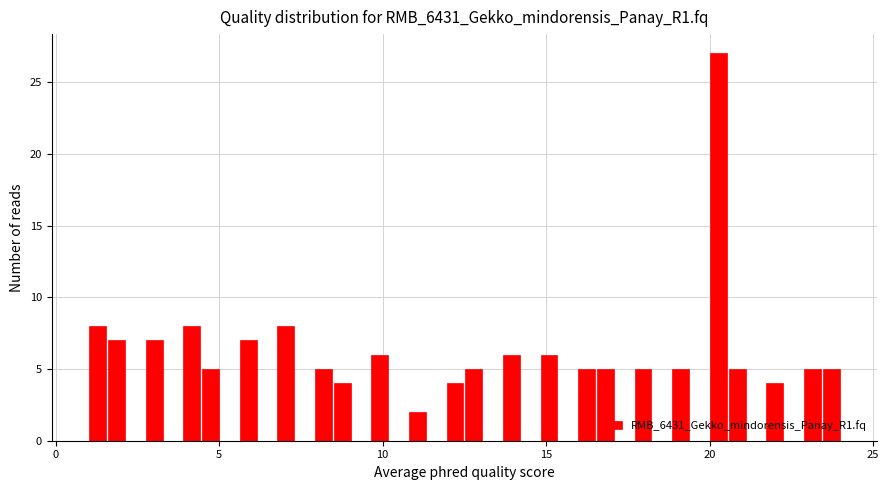

Read against the x-axis, roughly where is the centre of the tallest bar?

20.5